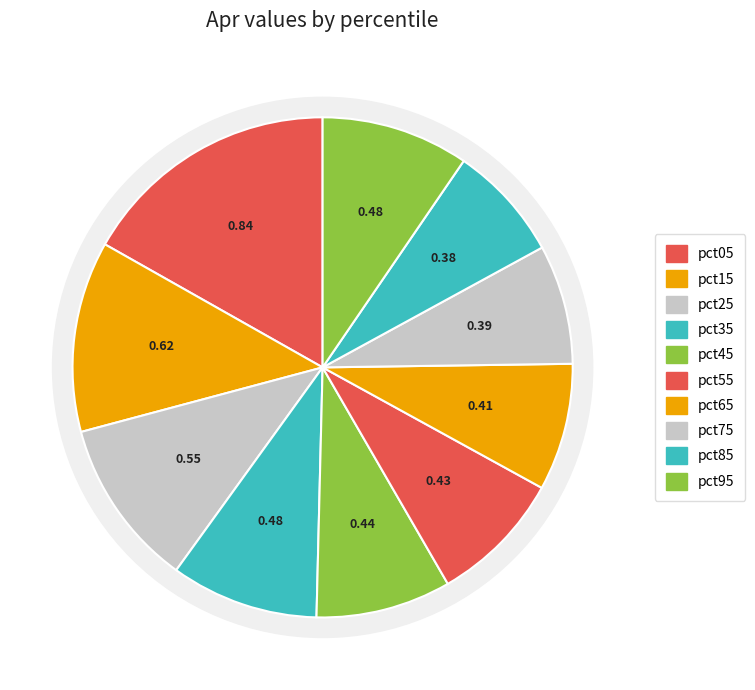

Rank the categories by value from lowest to highest.

pct85, pct75, pct65, pct55, pct45, pct95, pct35, pct25, pct15, pct05